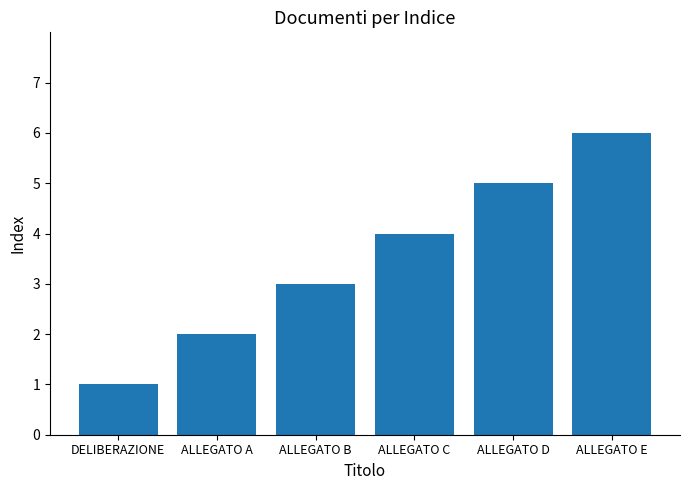

What is the change in value from DELIBERAZIONE to ALLEGATO B?

+2